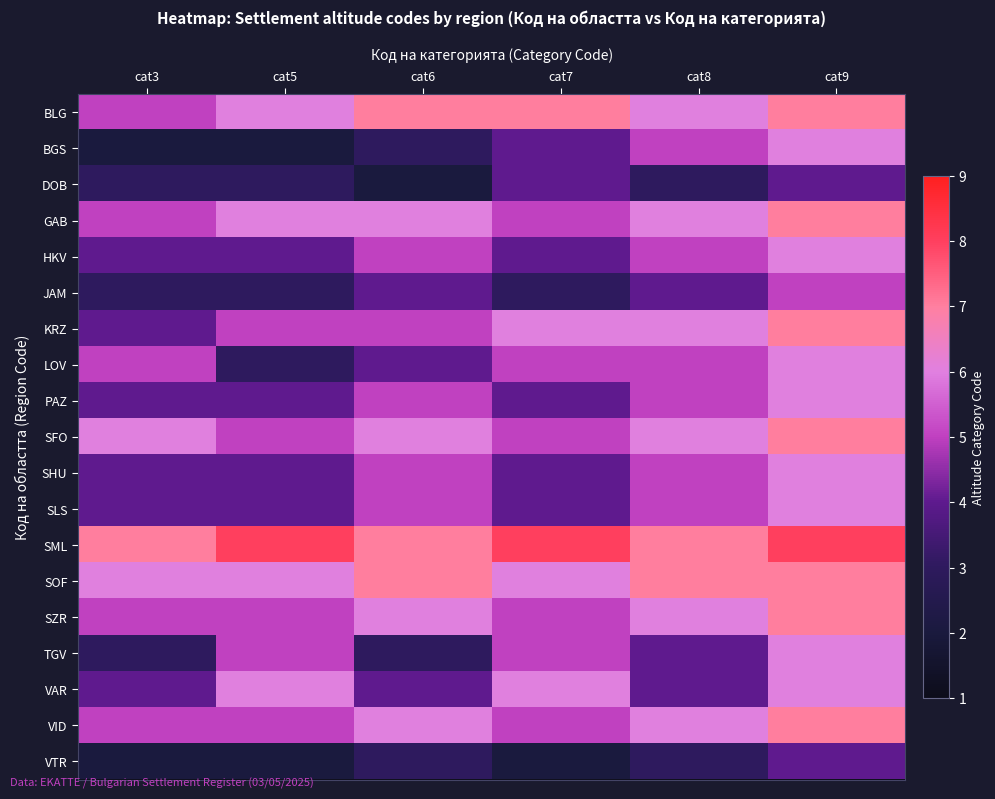

Reading left to right, what are all the values shown in this chart?

BLG: cat3=5	cat5=6	cat6=7	cat7=7	cat8=6	cat9=7
BGS: cat3=2	cat5=2	cat6=3	cat7=4	cat8=5	cat9=6
DOB: cat3=3	cat5=3	cat6=2	cat7=4	cat8=3	cat9=4
GAB: cat3=5	cat5=6	cat6=6	cat7=5	cat8=6	cat9=7
HKV: cat3=4	cat5=4	cat6=5	cat7=4	cat8=5	cat9=6
JAM: cat3=3	cat5=3	cat6=4	cat7=3	cat8=4	cat9=5
KRZ: cat3=4	cat5=5	cat6=5	cat7=6	cat8=6	cat9=7
LOV: cat3=5	cat5=3	cat6=4	cat7=5	cat8=5	cat9=6
PAZ: cat3=4	cat5=4	cat6=5	cat7=4	cat8=5	cat9=6
SFO: cat3=6	cat5=5	cat6=6	cat7=5	cat8=6	cat9=7
SHU: cat3=4	cat5=4	cat6=5	cat7=4	cat8=5	cat9=6
SLS: cat3=4	cat5=4	cat6=5	cat7=4	cat8=5	cat9=6
SML: cat3=7	cat5=8	cat6=7	cat7=8	cat8=7	cat9=8
SOF: cat3=6	cat5=6	cat6=7	cat7=6	cat8=7	cat9=7
SZR: cat3=5	cat5=5	cat6=6	cat7=5	cat8=6	cat9=7
TGV: cat3=3	cat5=5	cat6=3	cat7=5	cat8=4	cat9=6
VAR: cat3=4	cat5=6	cat6=4	cat7=6	cat8=4	cat9=6
VID: cat3=5	cat5=5	cat6=6	cat7=5	cat8=6	cat9=7
VTR: cat3=2	cat5=2	cat6=3	cat7=2	cat8=3	cat9=4